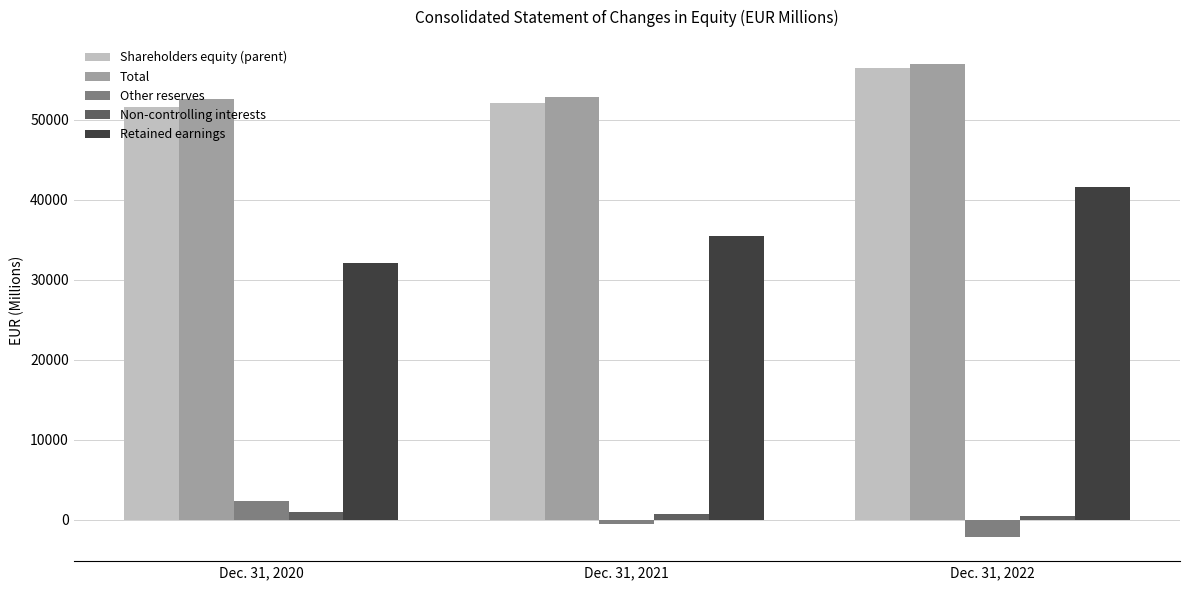

Which category has the highest value across all series?

Dec. 31, 2022